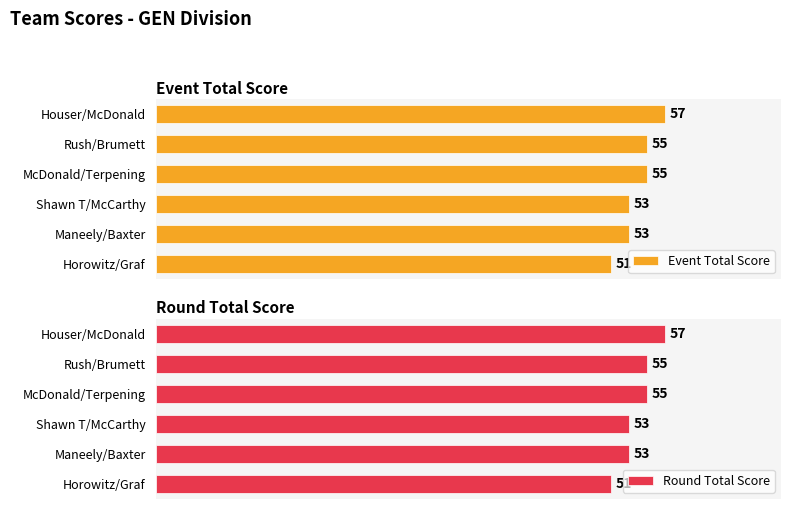

At which label does Event Total Score reach its peak?

Houser/McDonald